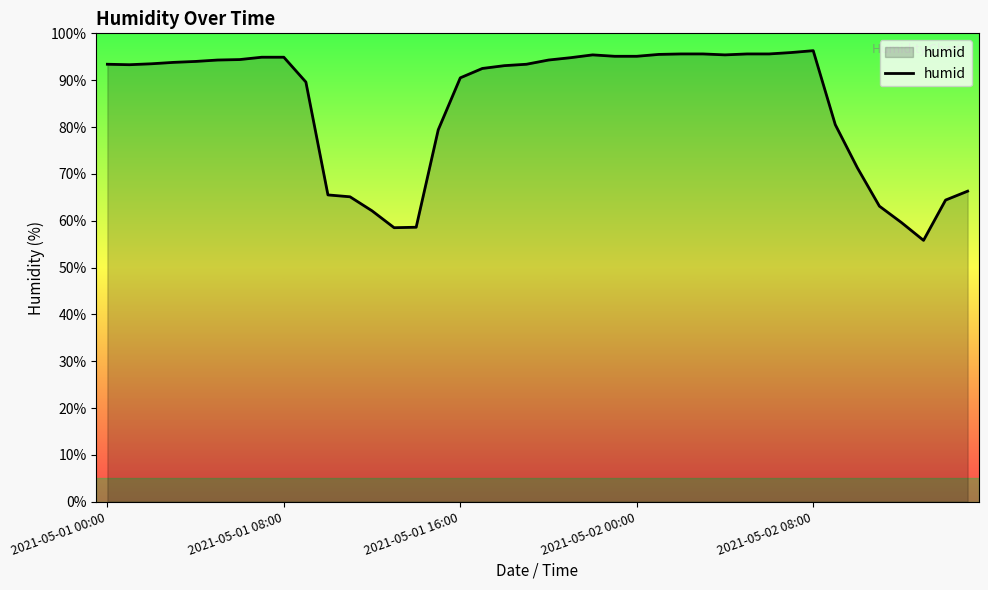

What is the minimum value shown in the chart?

55.8